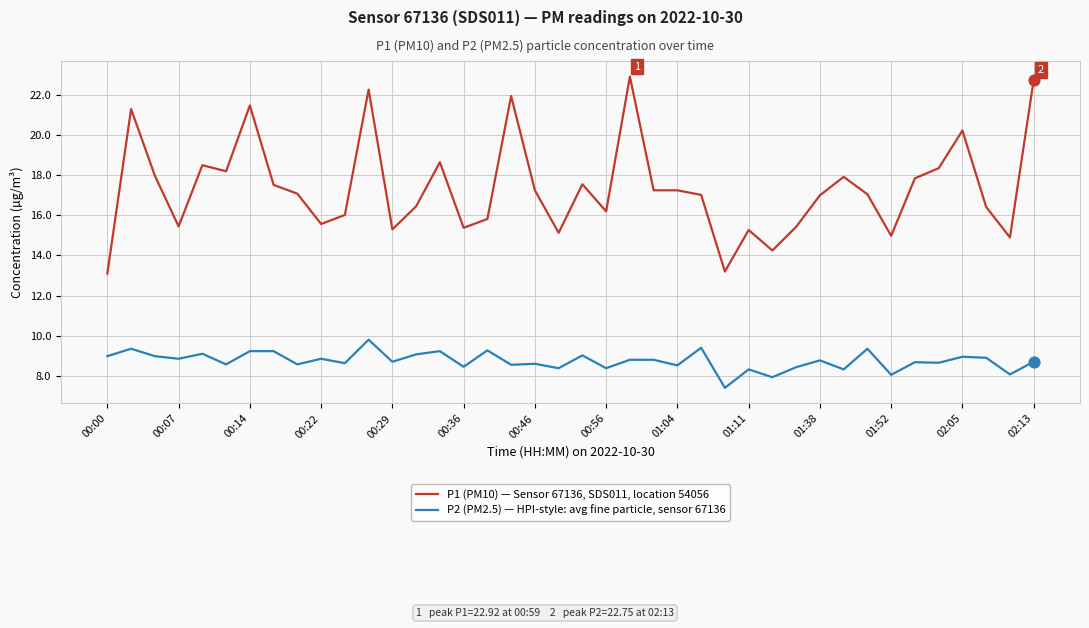

At how many categories does at least one series exceed 14?

38